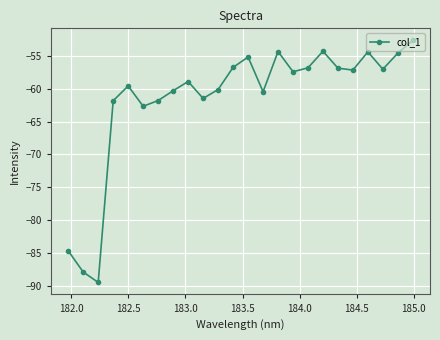

What is the smallest value displayed?

-89.4